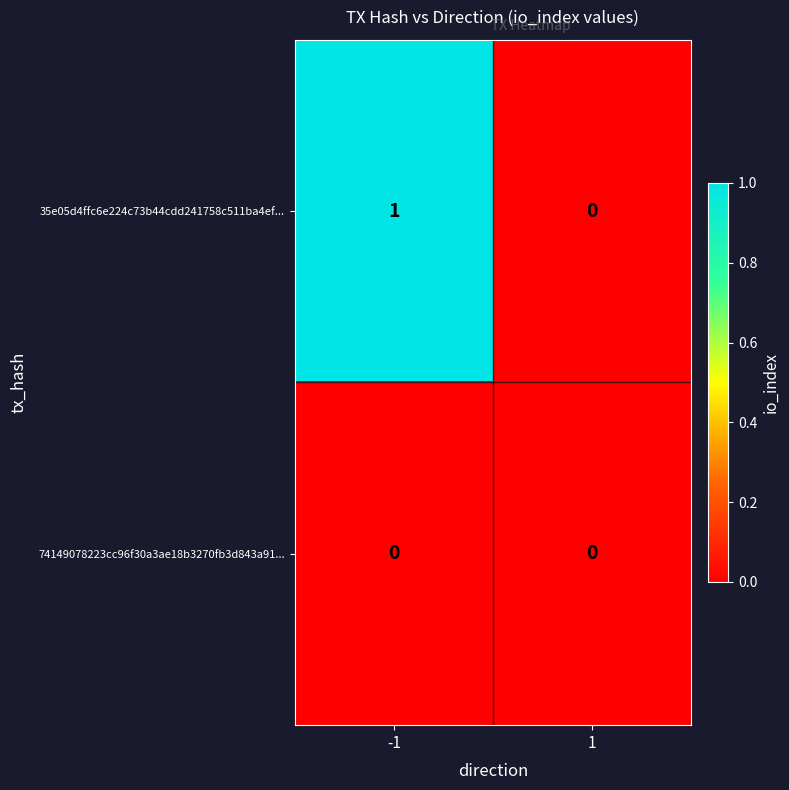

Which series has the widest spread of values?

35e05d4ffc6e224c73b44cdd241758c511ba4ef...